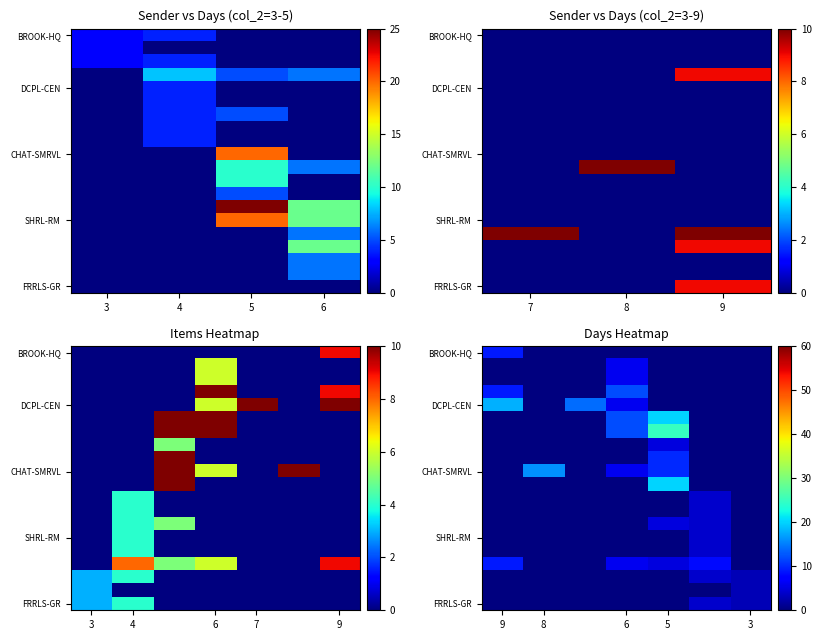

What is the greatest value displayed?

25